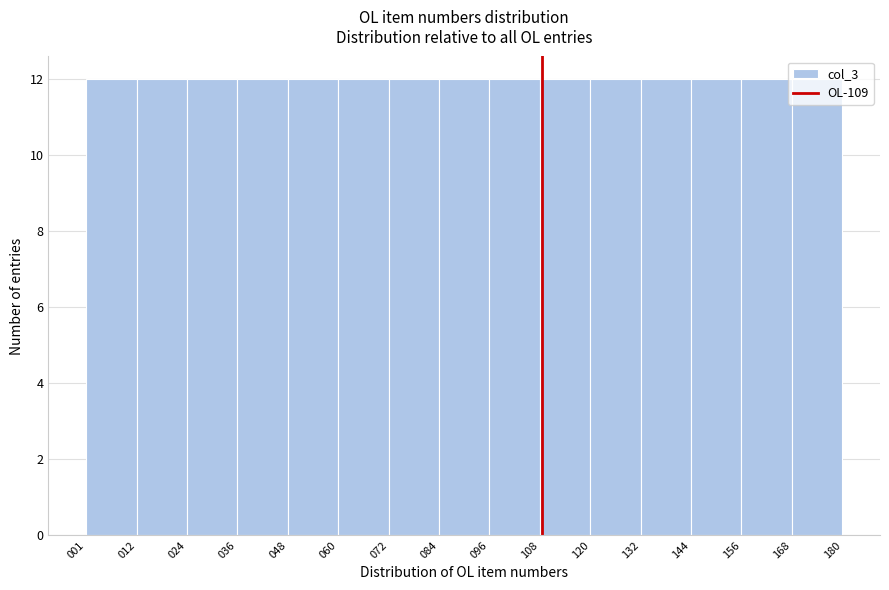

Reading left to right, transcribe this chart: for each bar, give the range it covers on the x-axis and its height. The values are not printed on the chart, so give them approximately, as read against the axis.

001 to 012: 12
012 to 024: 12
024 to 036: 12
036 to 048: 12
048 to 060: 12
060 to 072: 12
072 to 084: 12
084 to 096: 12
096 to 108: 12
108 to 120: 12
120 to 132: 12
132 to 144: 12
144 to 156: 12
156 to 168: 12
168 to 180: 12